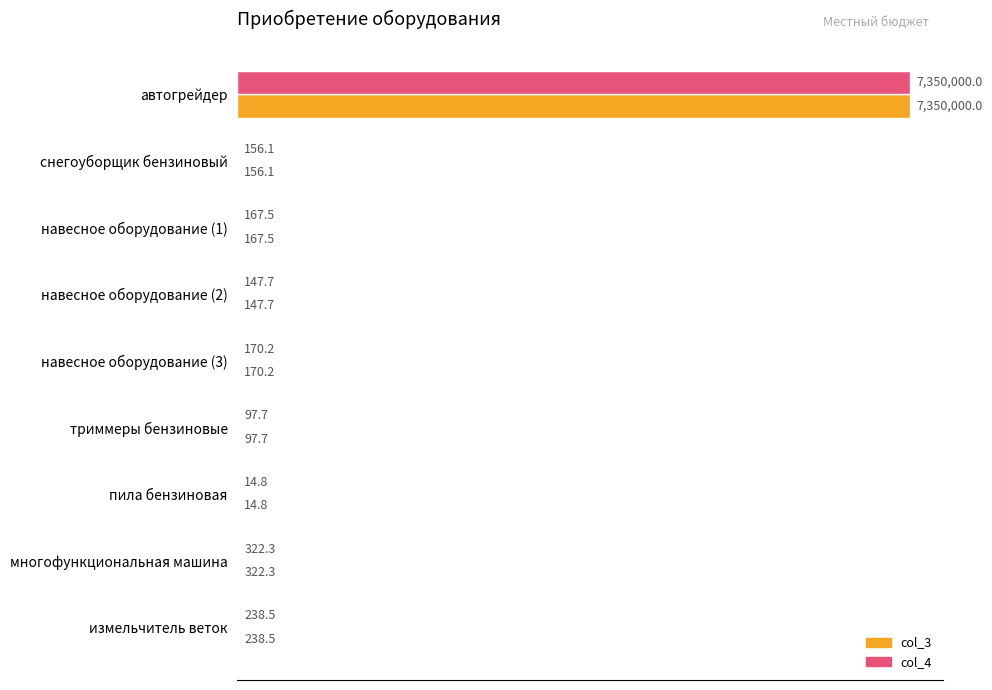

What is the value of the col_4 bar at the 1st from the left?

7350000.0